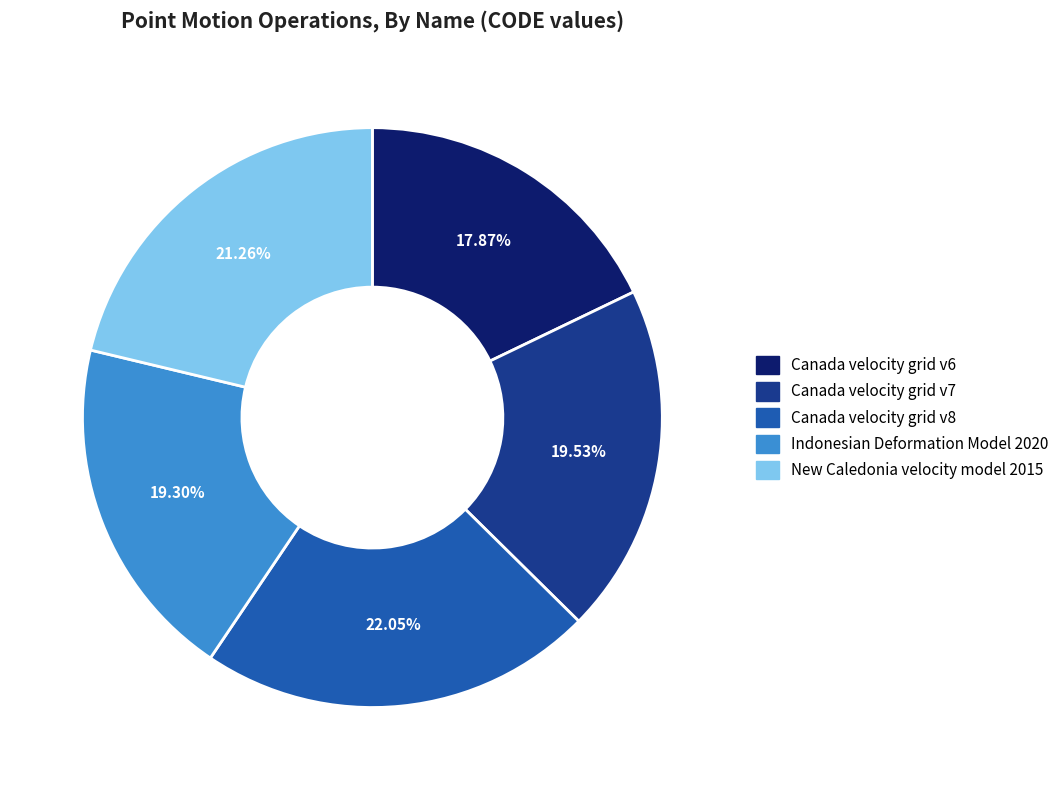

Do Indonesian Deformation Model 2020 and Canada velocity grid v7 together represent more than half of the pie?

No